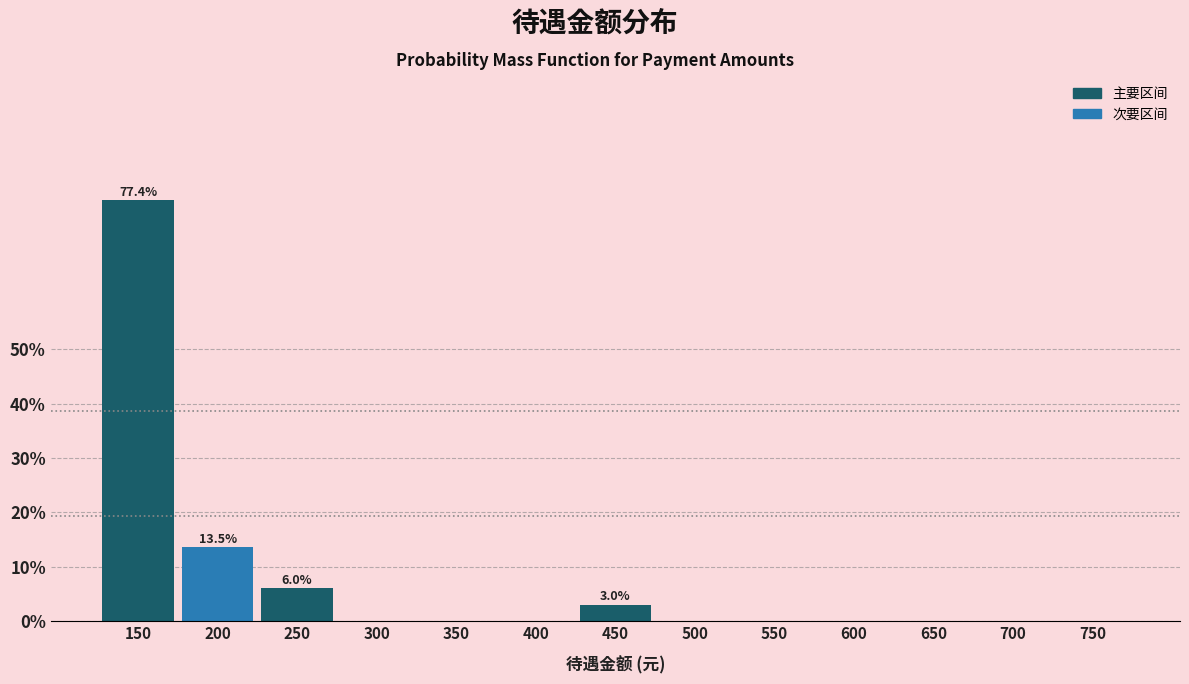

Reading left to right, extract all data points from this chart.

150=77.4	200=13.5	250=6.0	300=0.0	350=0.0	400=0.0	450=3.0	500=0.0	550=0.0	600=0.0	650=0.0	700=0.0	750=0.0